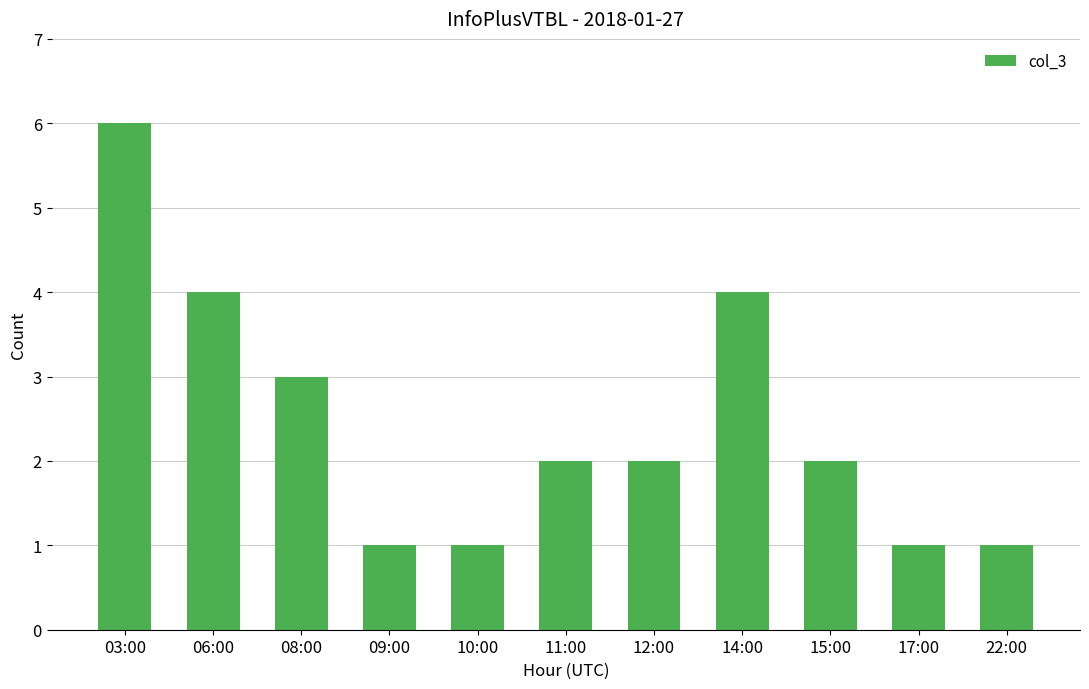

What is the sum of all values?

27